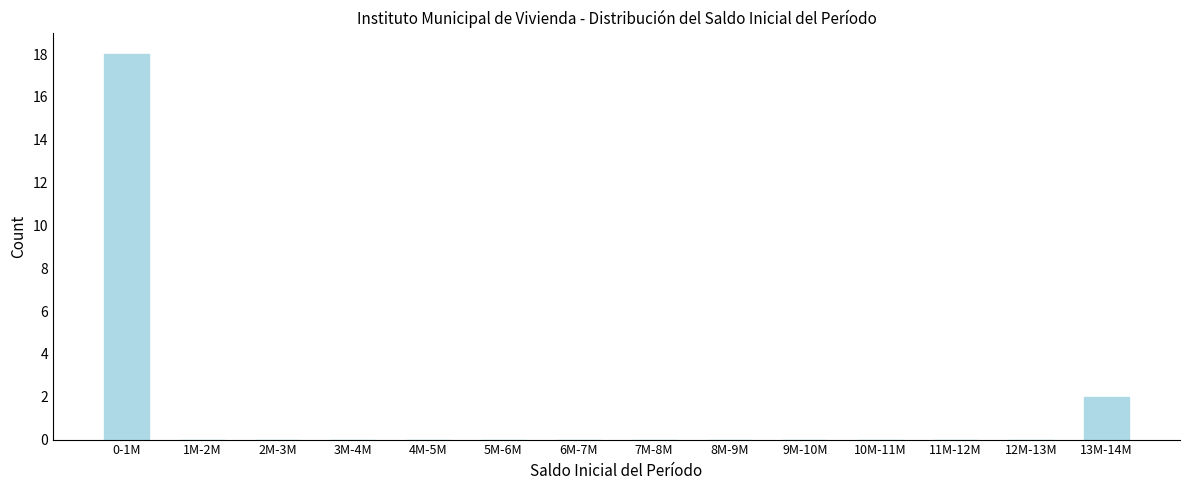

Reading right to left, transcribe all the data shown in this chart.

13M-14M=2	12M-13M=0	11M-12M=0	10M-11M=0	9M-10M=0	8M-9M=0	7M-8M=0	6M-7M=0	5M-6M=0	4M-5M=0	3M-4M=0	2M-3M=0	1M-2M=0	0-1M=18